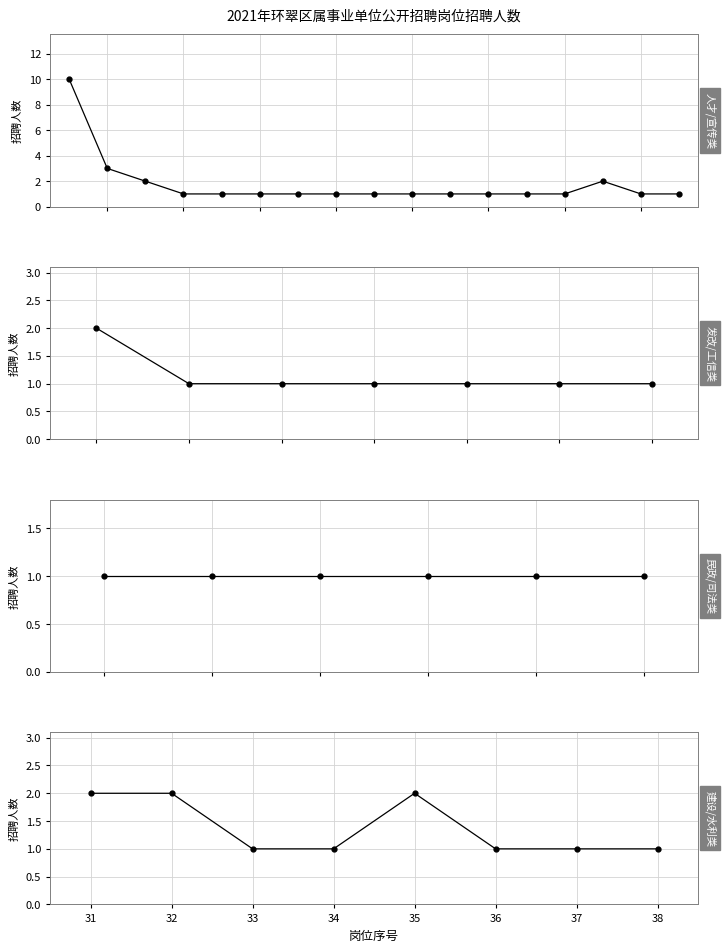

Which label corresponds to the largest value in the chart?

1